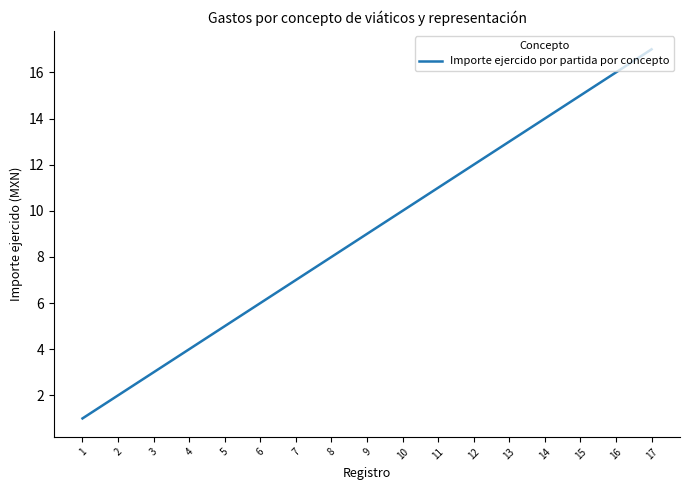

What is the change in value from 3 to 12?

+9